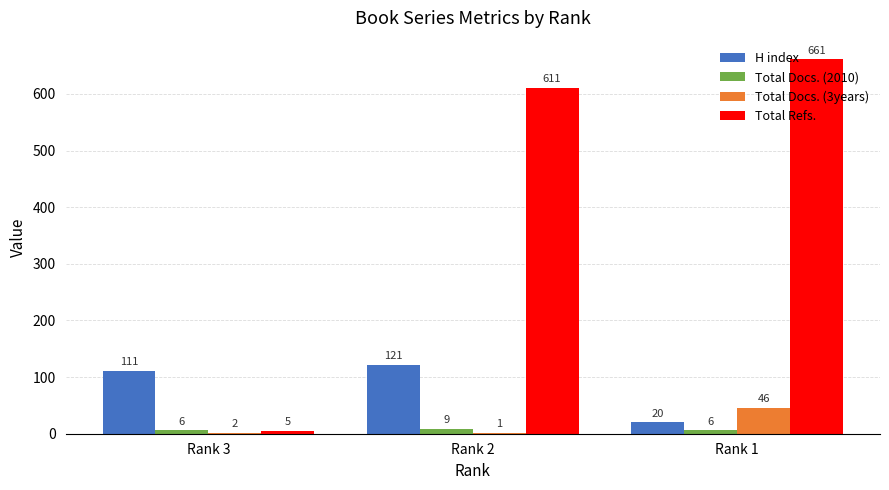

At which label does H index reach its peak?

Rank 2